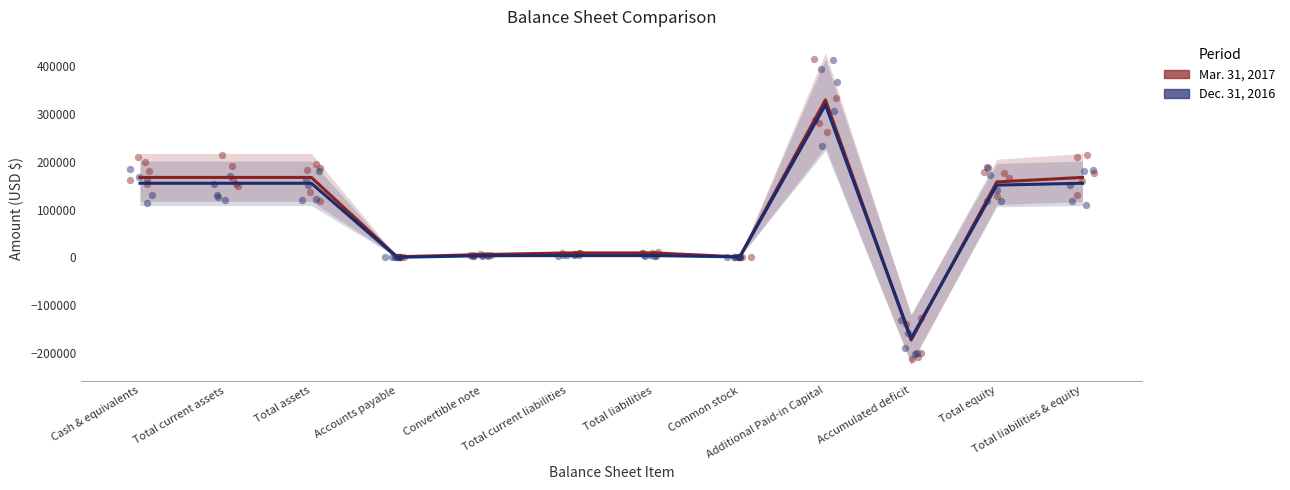

At how many categories does at least one series exceed -83967?

11